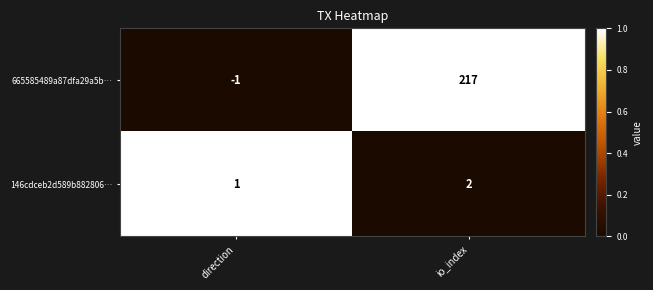

What is the spread (max minus min) of values at io_index?

215